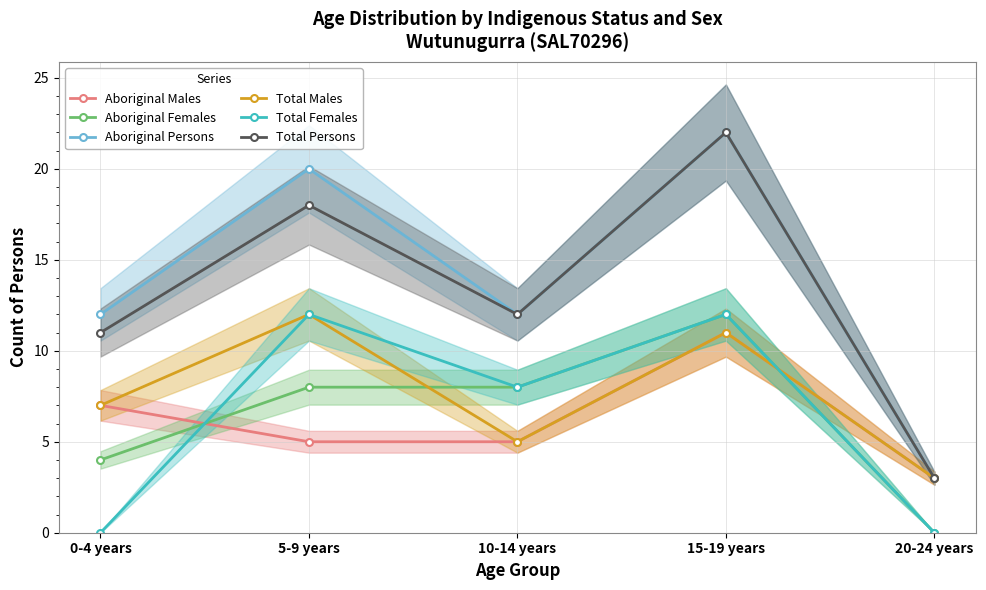

How many data points does each series have?

5